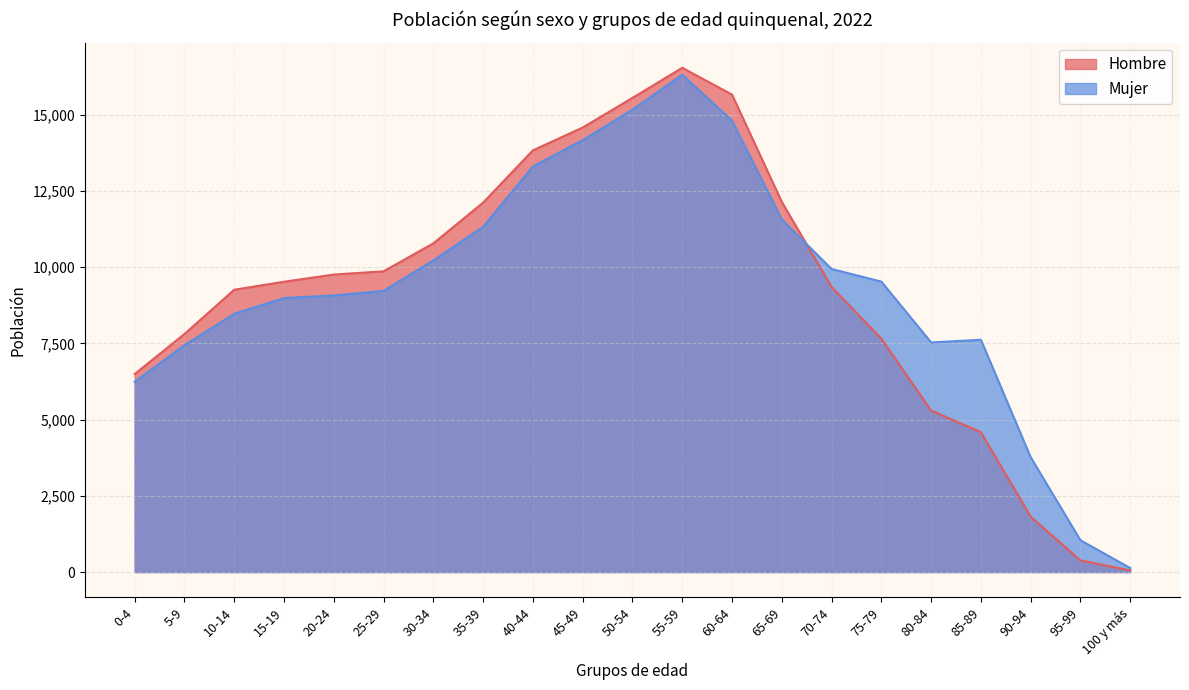

How many interior local peaks does the Hombre series have?

1